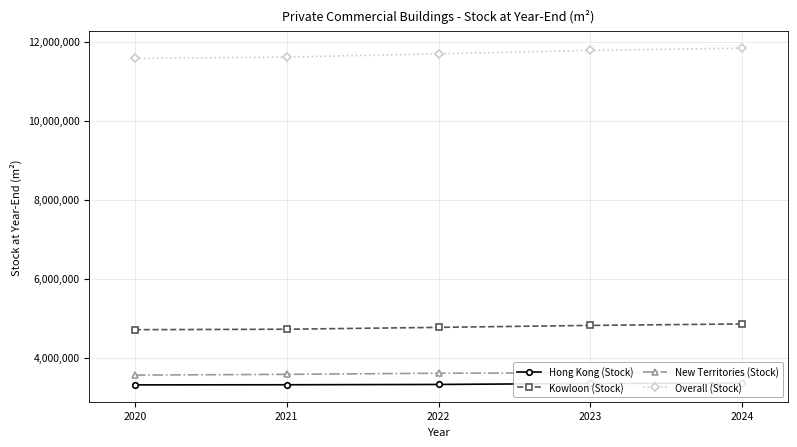

Reading right to left, list all the values displayed in this chart.

Hong Kong (Stock): 3354000	3346000	3320800	3313300	3310100
Kowloon (Stock): 4853000	4816000	4766300	4719300	4707800
New Territories (Stock): 3627900	3616300	3605300	3577100	3557400
Overall (Stock): 11834900	11778300	11692400	11609700	11575300